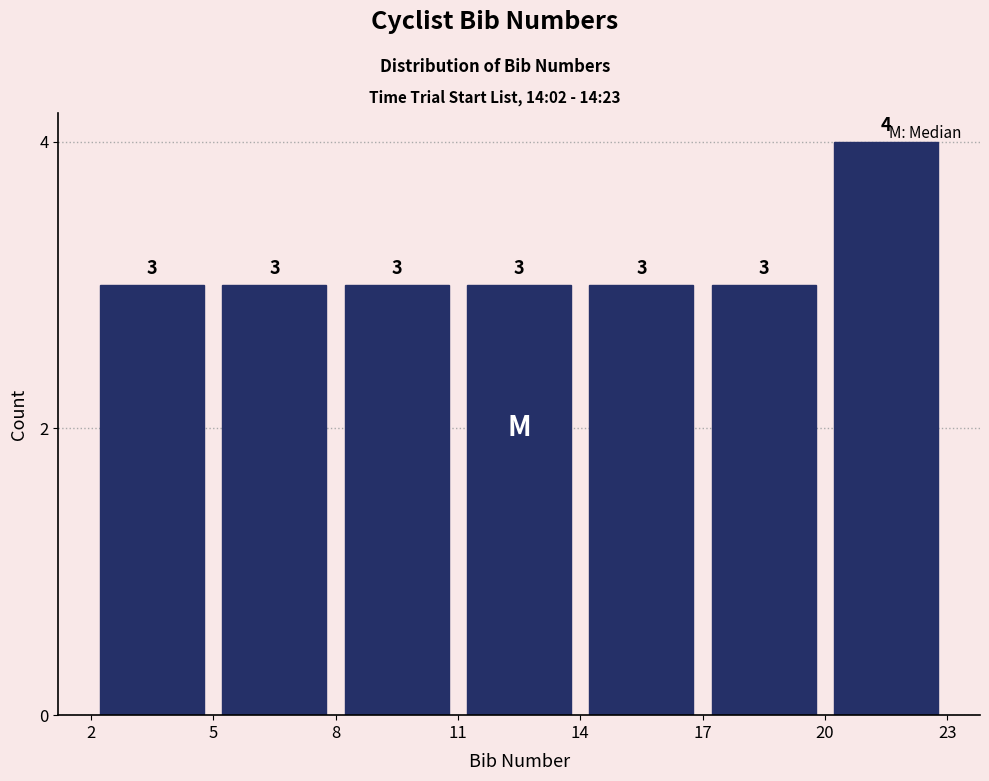

Reading left to right, list every bar in this chart as the range it spans on the x-axis followed by its height.

2 to 5: 3
5 to 8: 3
8 to 11: 3
11 to 14: 3
14 to 17: 3
17 to 20: 3
20 to 23: 4